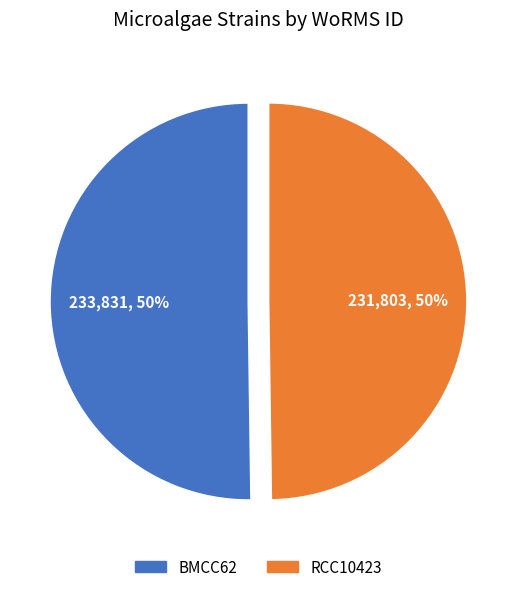

Count the number of slices in the pie.

2